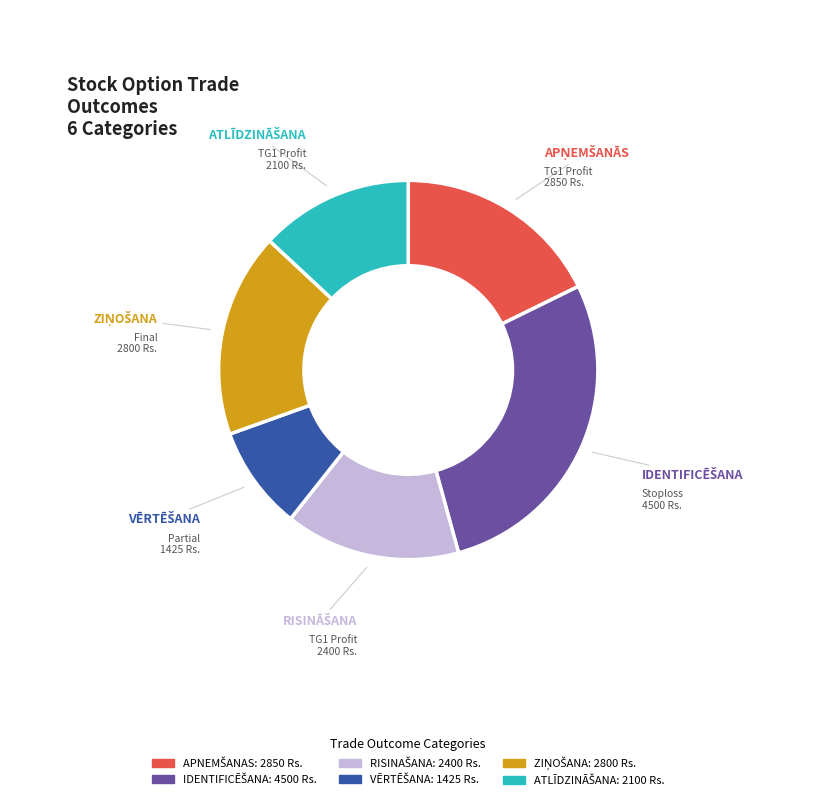

Is there any slice that represents more than half of the pie?

No